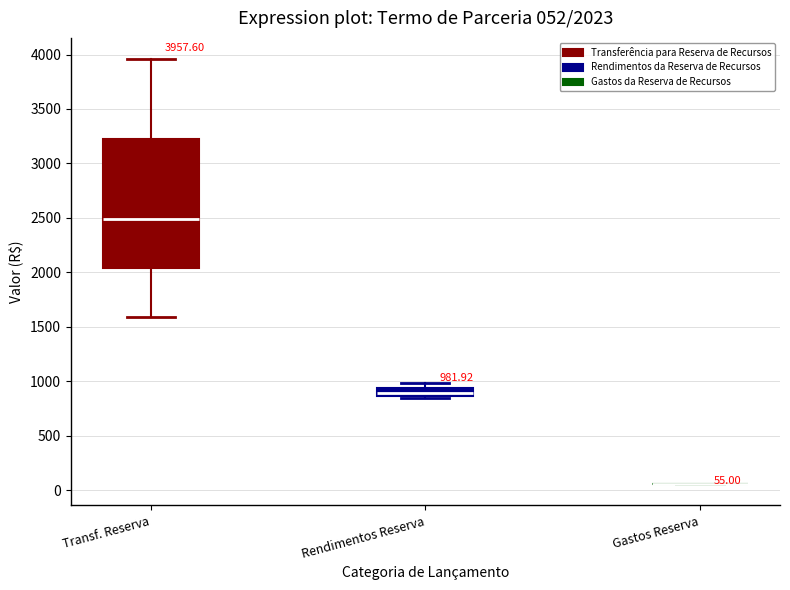

Which box is the tallest, from its lower edge to its upper edge?

Transf. Reserva